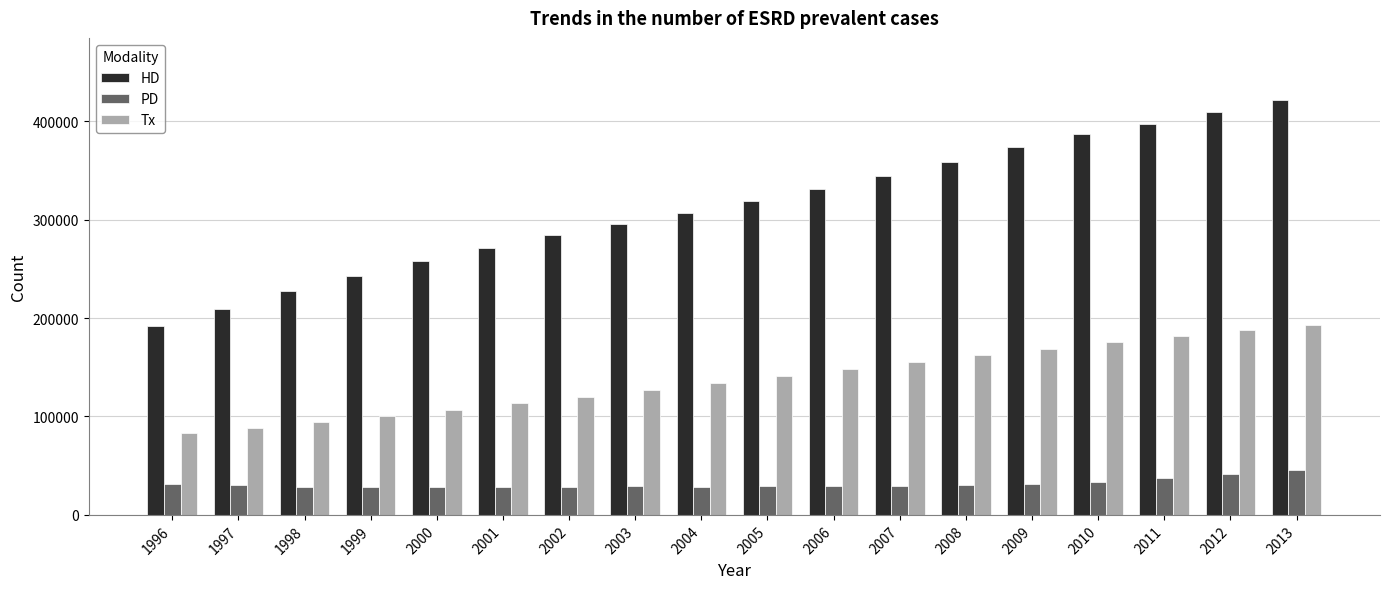

What is the total value across all series at 2009?

573501